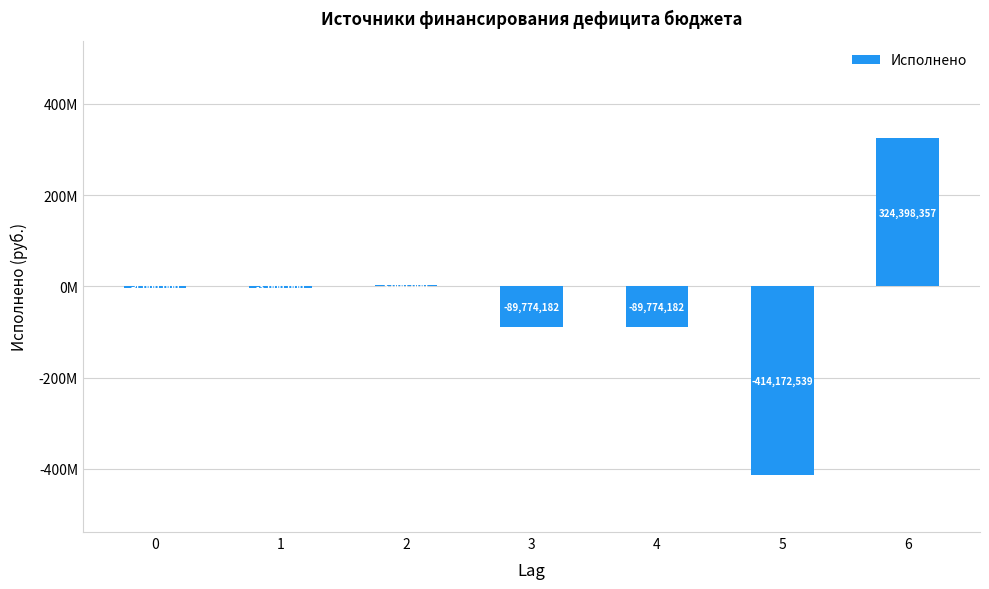

At which category does the chart reach its minimum across all series?

5